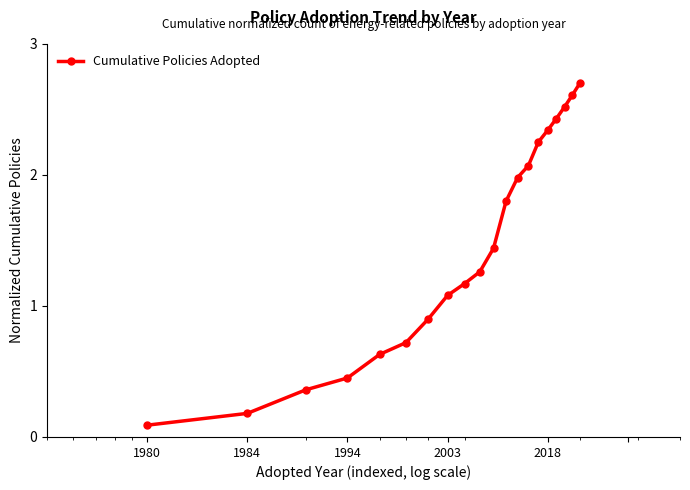

What is the smallest value displayed?

0.1